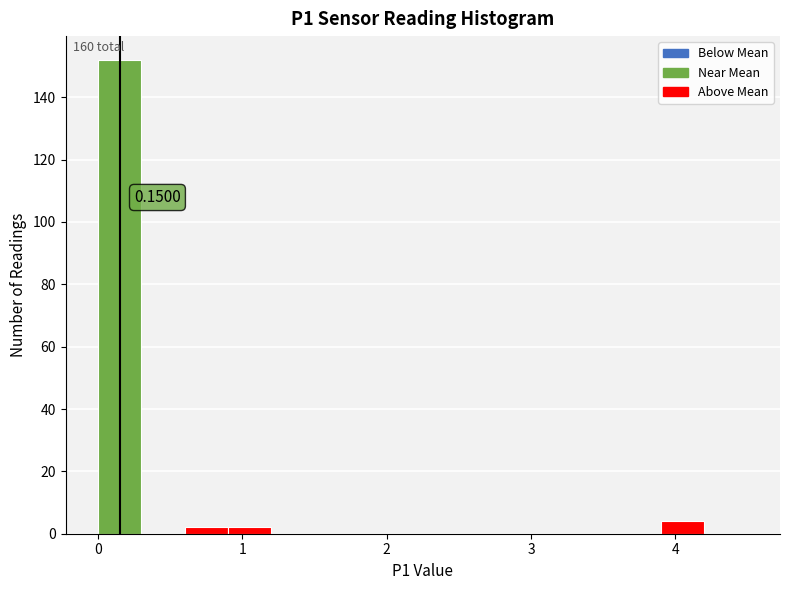

Around what value on the x-axis is the tallest bar? Give the approximate position of its centre, as read against the axis.

0.2